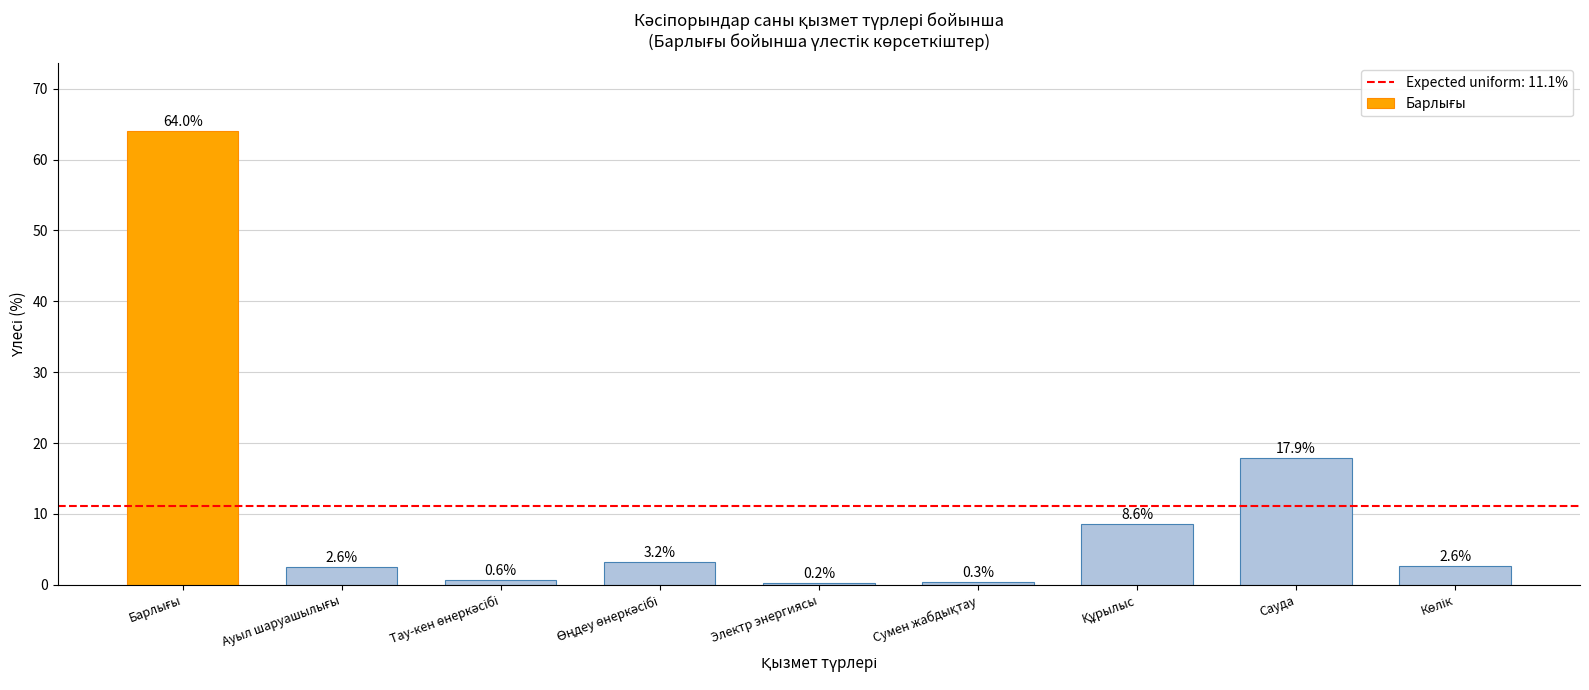

At which label is the value closest to 32?

Сауда